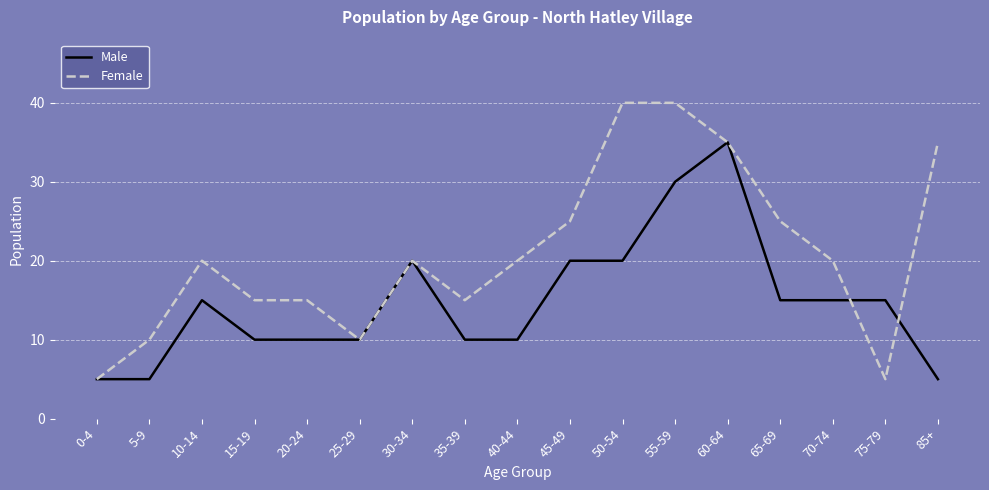

At which category does Female reach its first local peak?

10-14